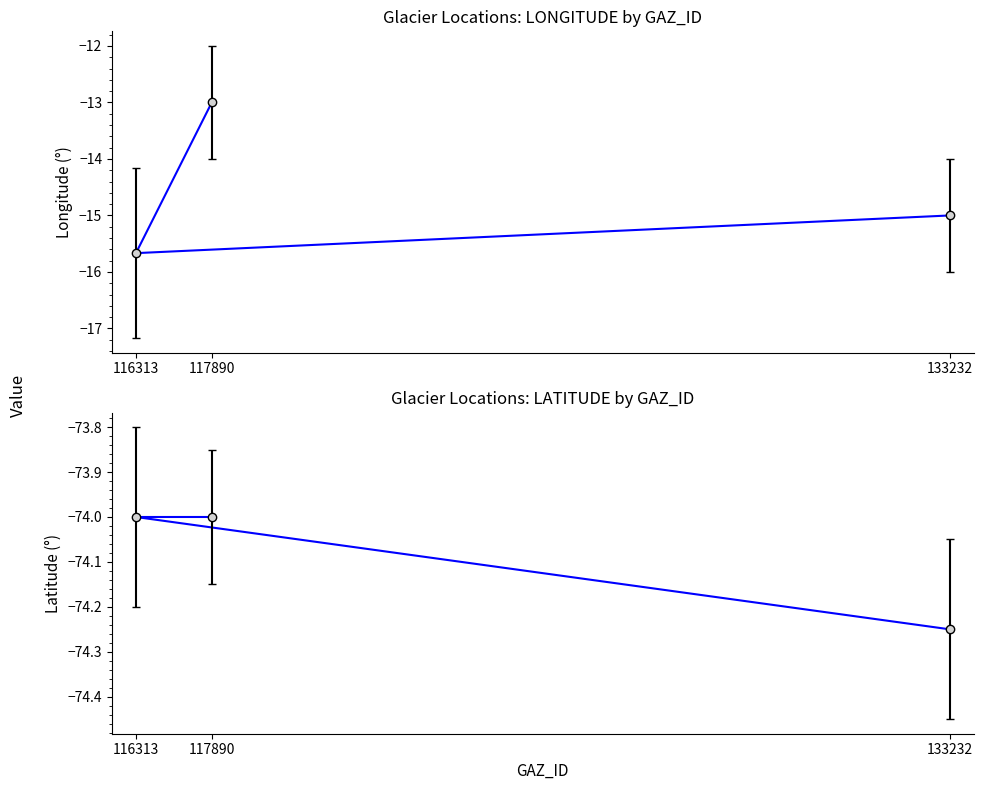

True or false: LONGITUDE has a value of -21.0 at 117890.

False